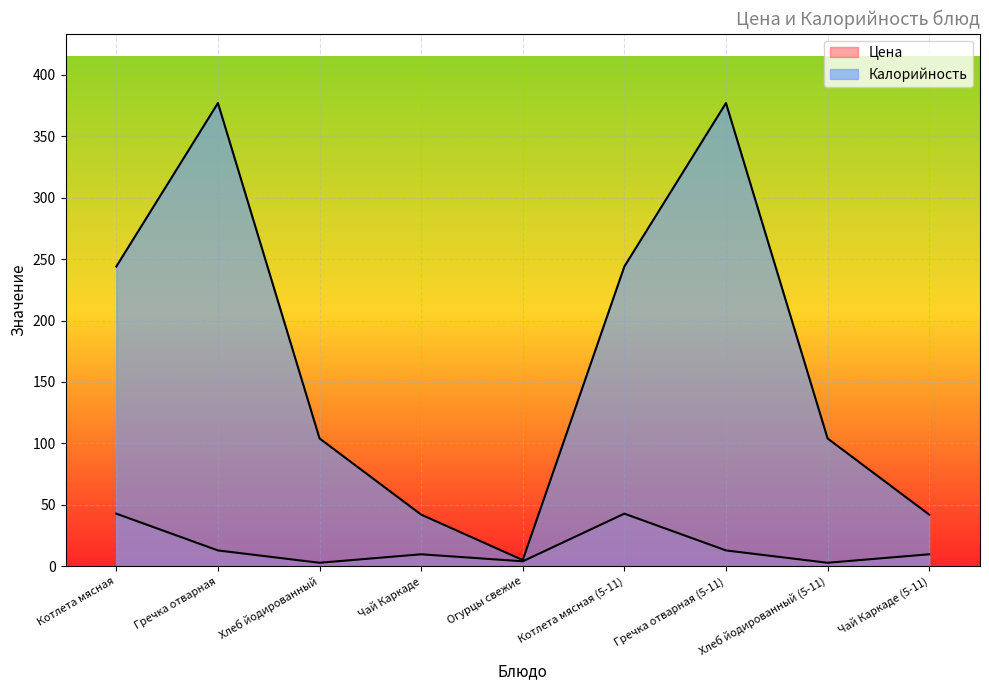

Reading left to right, list all the values displayed in this chart.

Цена: Котлета мясная=42.8	Гречка отварная=12.8	Хлеб йодированный=2.8	Чай Каркаде=9.7	Огурцы свежие=4.0	Котлета мясная (5-11)=42.8	Гречка отварная (5-11)=12.8	Хлеб йодированный (5-11)=2.8	Чай Каркаде (5-11)=9.7
Калорийность: Котлета мясная=244.0	Гречка отварная=377.0	Хлеб йодированный=104.0	Чай Каркаде=42.0	Огурцы свежие=5.0	Котлета мясная (5-11)=244.0	Гречка отварная (5-11)=377.0	Хлеб йодированный (5-11)=104.0	Чай Каркаде (5-11)=42.0